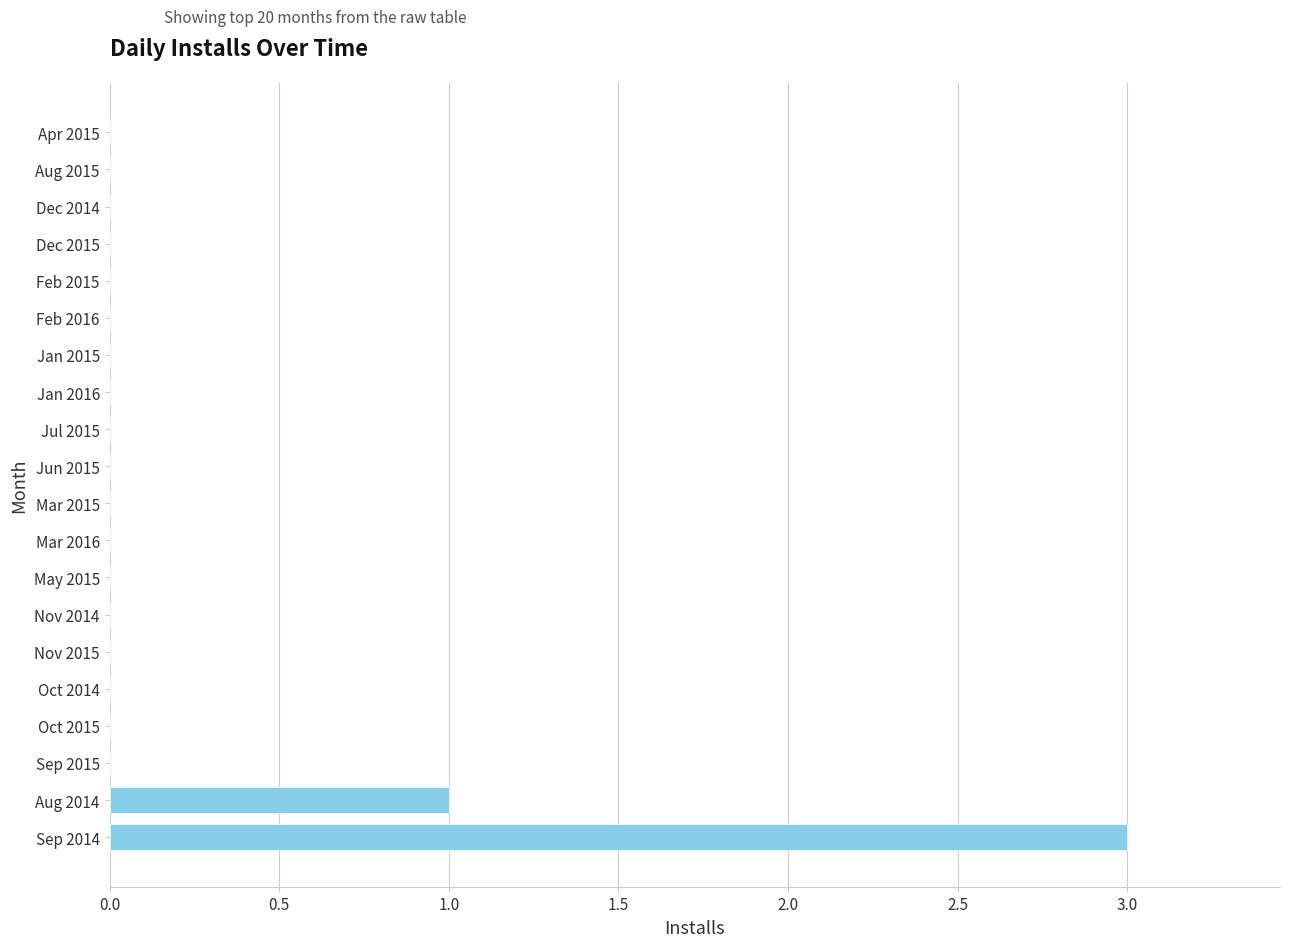

The value at Feb 2015 is 0. True or false?

True